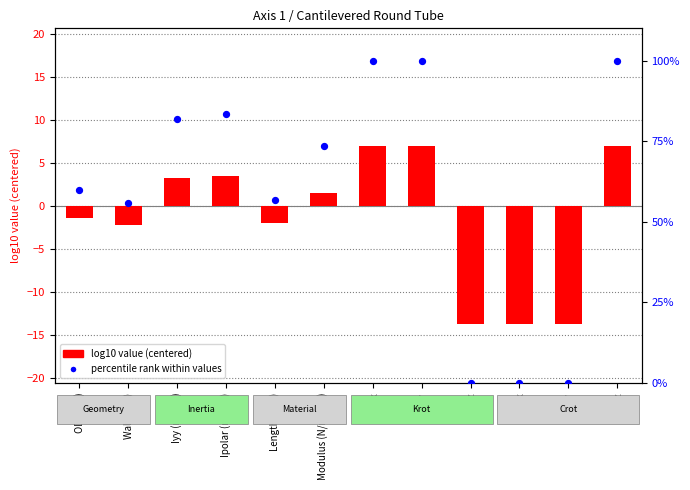

What is the total value across all series at Wall (mm)?

53.5